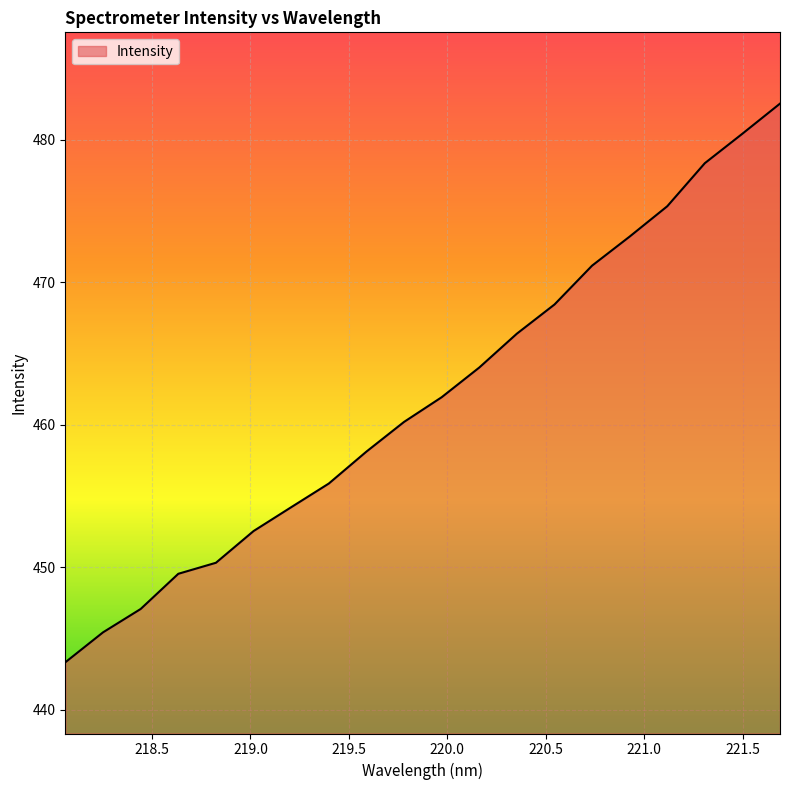

What is the maximum value shown in the chart?

482.5